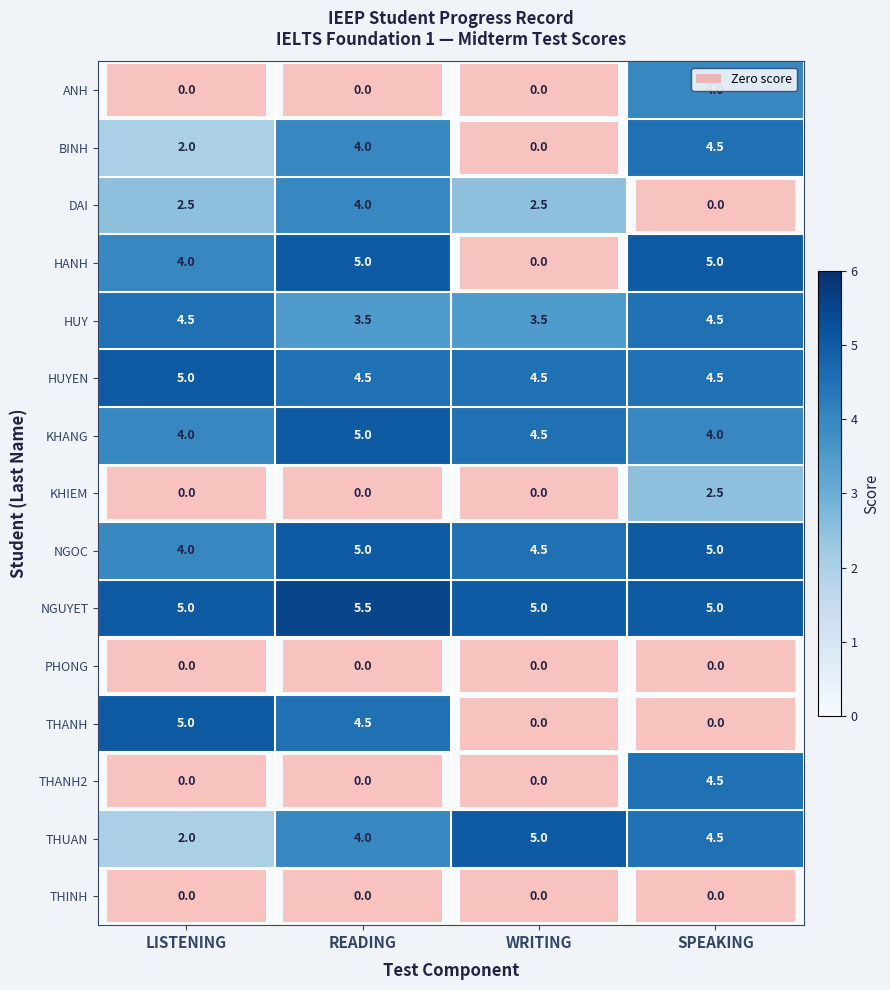

At which category is the sum across all series the highest?

SPEAKING